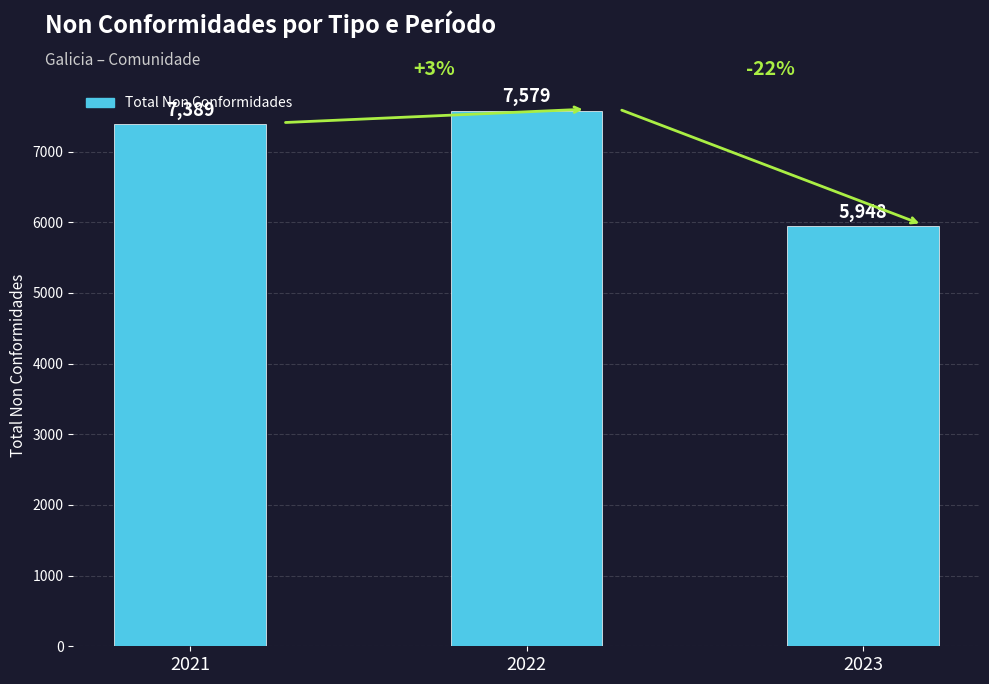

List the labels in order of value, largest first.

2022, 2021, 2023